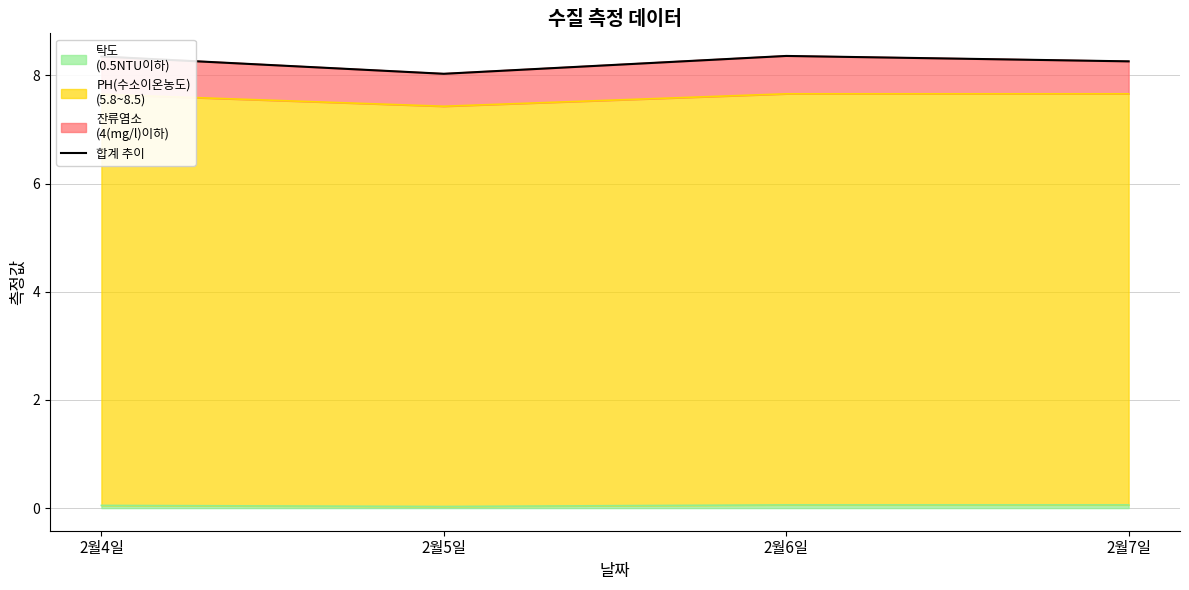

Rank the categories by value from lowest to highest.

2월5일, 2월7일, 2월4일, 2월6일